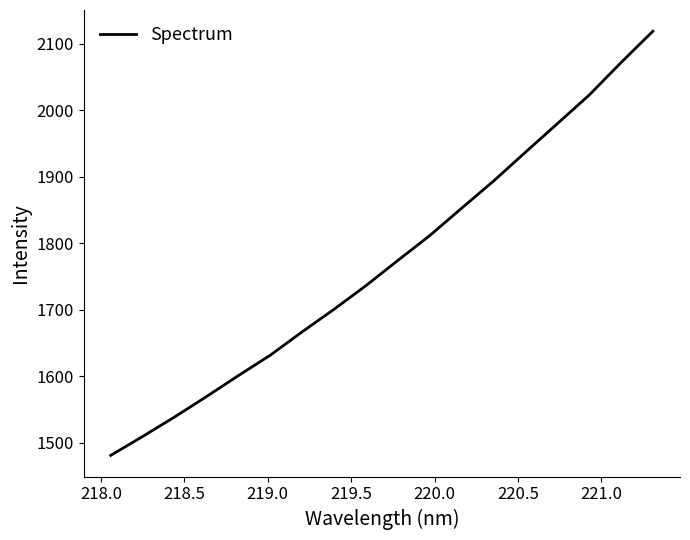

What is the greatest value displayed?

2118.6